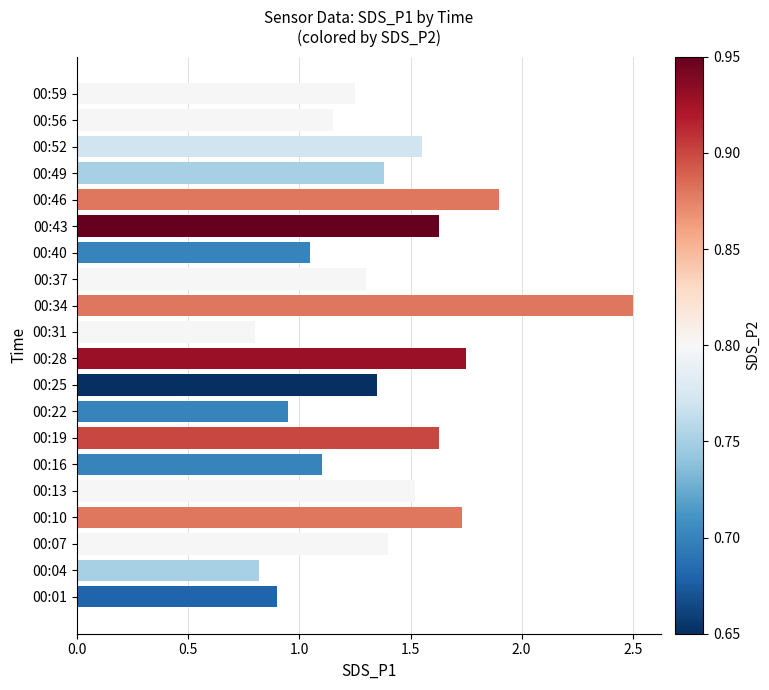

Approximately how many times larger is the value at 00:04 compared to 00:40?

0.8